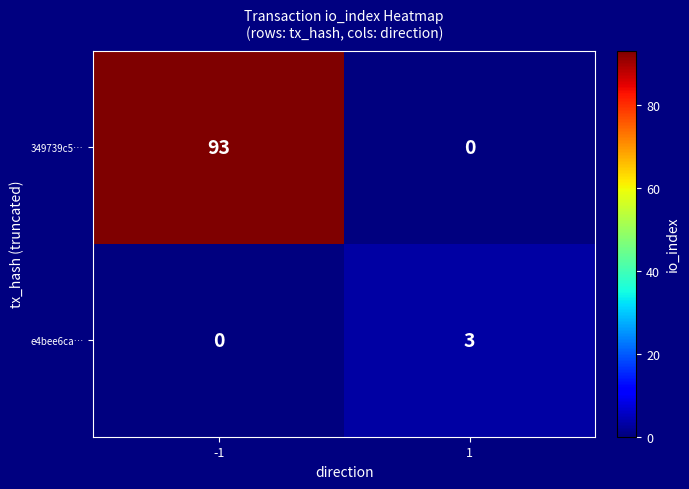

Which series has the largest total across all categories?

349739c5…